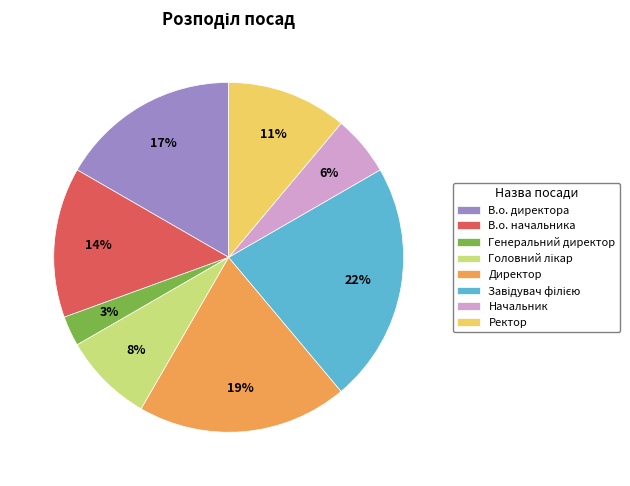

Which category has the smallest portion of the pie?

Генеральний директор